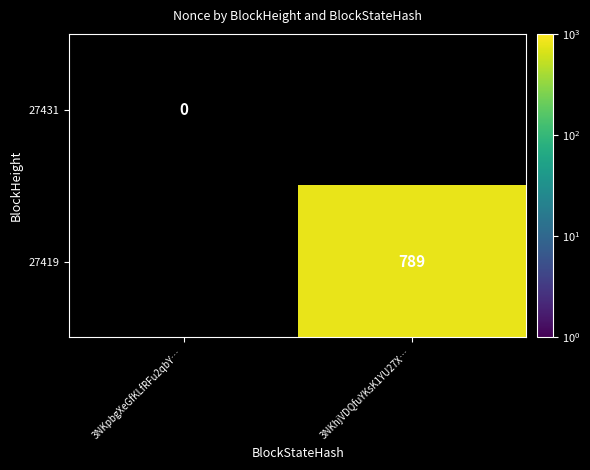

How many series are shown in this chart?

2